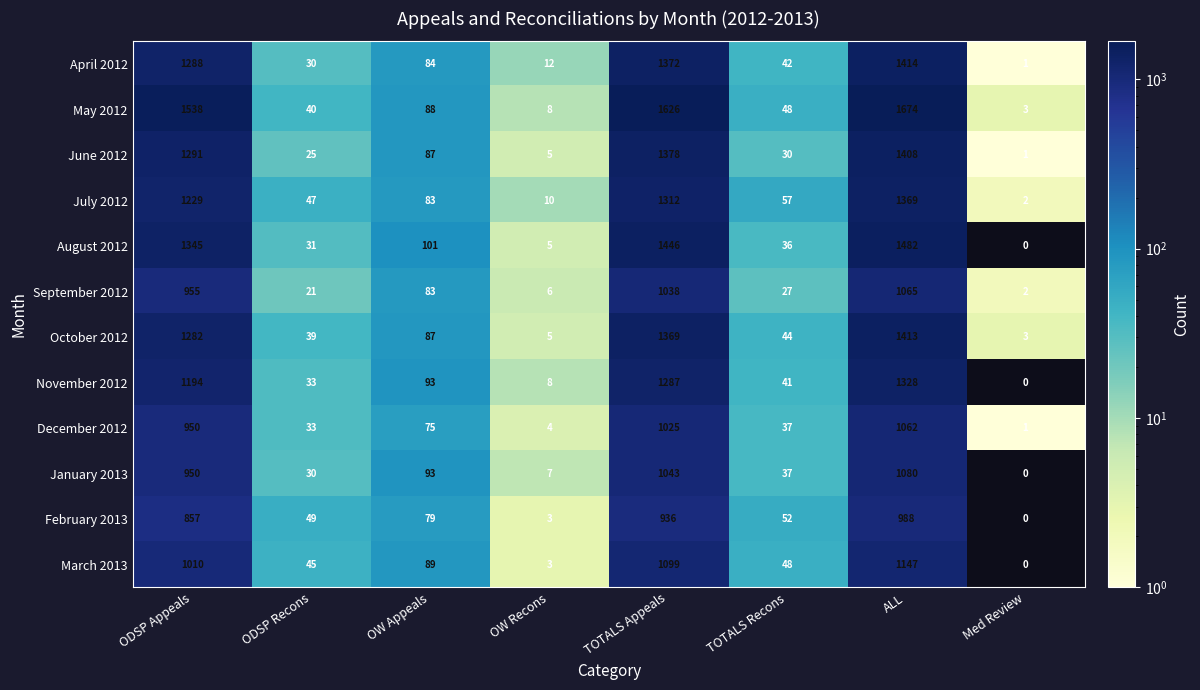

The value of June 2012 at ODSP Recons is 35. True or false?

False